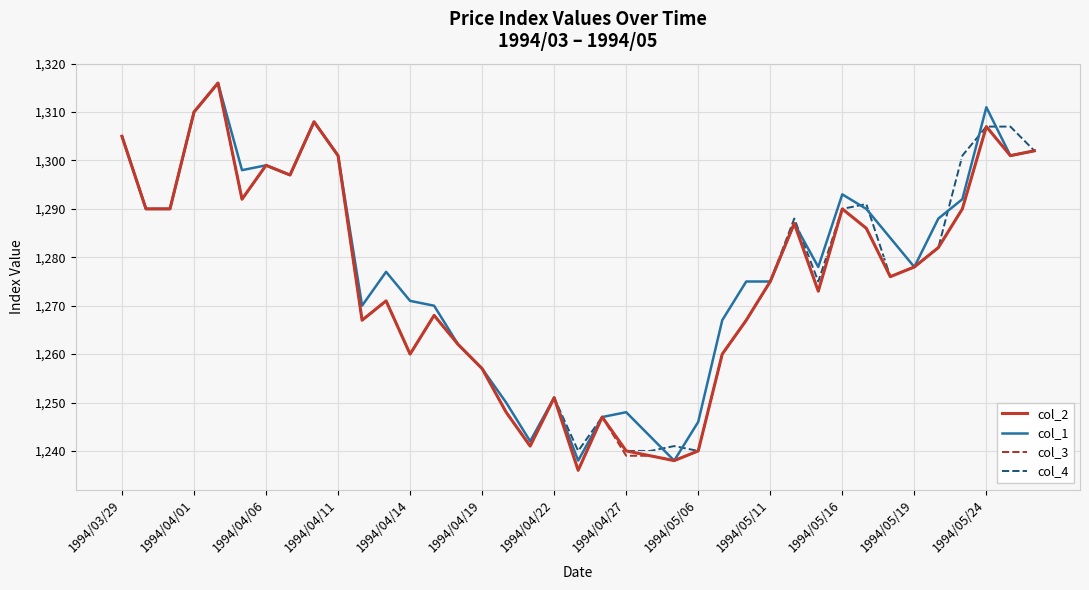

What is the minimum value for col_2?

1236